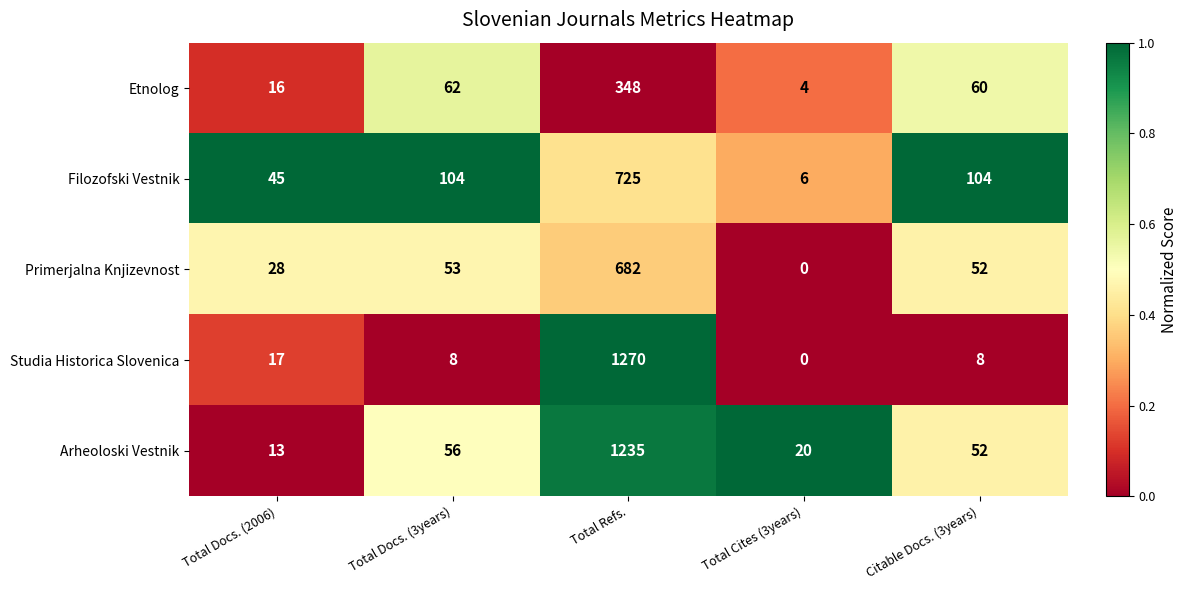

Reading left to right, list all the values displayed in this chart.

Etnolog: Total Docs. (2006)=16	Total Docs. (3years)=62	Total Refs.=348	Total Cites (3years)=4	Citable Docs. (3years)=60
Filozofski Vestnik: Total Docs. (2006)=45	Total Docs. (3years)=104	Total Refs.=725	Total Cites (3years)=6	Citable Docs. (3years)=104
Primerjalna Knjizevnost: Total Docs. (2006)=28	Total Docs. (3years)=53	Total Refs.=682	Total Cites (3years)=0	Citable Docs. (3years)=52
Studia Historica Slovenica: Total Docs. (2006)=17	Total Docs. (3years)=8	Total Refs.=1270	Total Cites (3years)=0	Citable Docs. (3years)=8
Arheoloski Vestnik: Total Docs. (2006)=13	Total Docs. (3years)=56	Total Refs.=1235	Total Cites (3years)=20	Citable Docs. (3years)=52